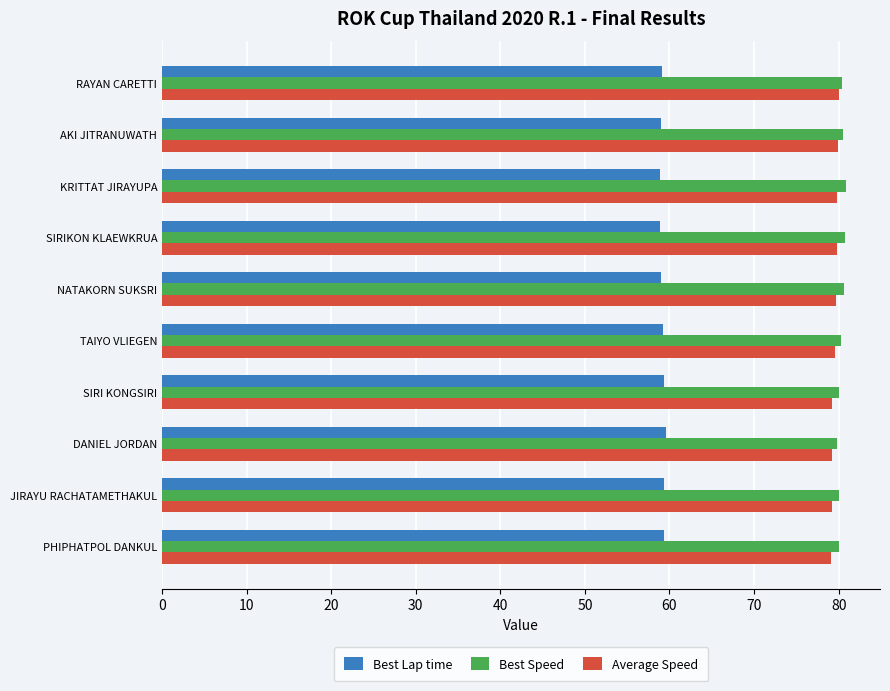

How many series are shown in this chart?

3